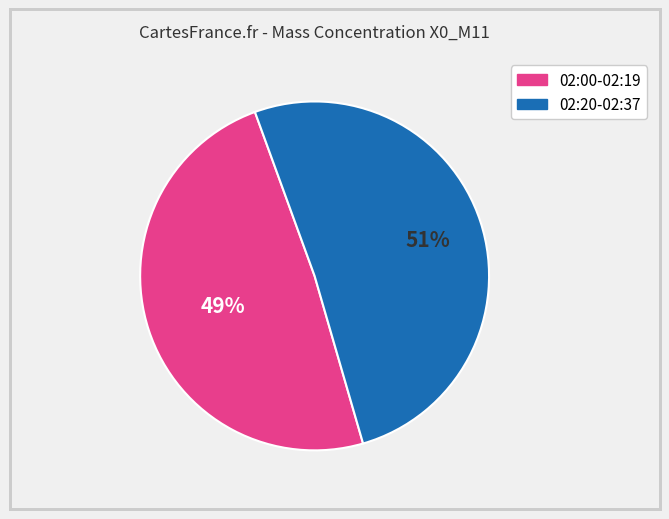

Do 02:00-02:19 and 02:20-02:37 together represent more than half of the pie?

Yes